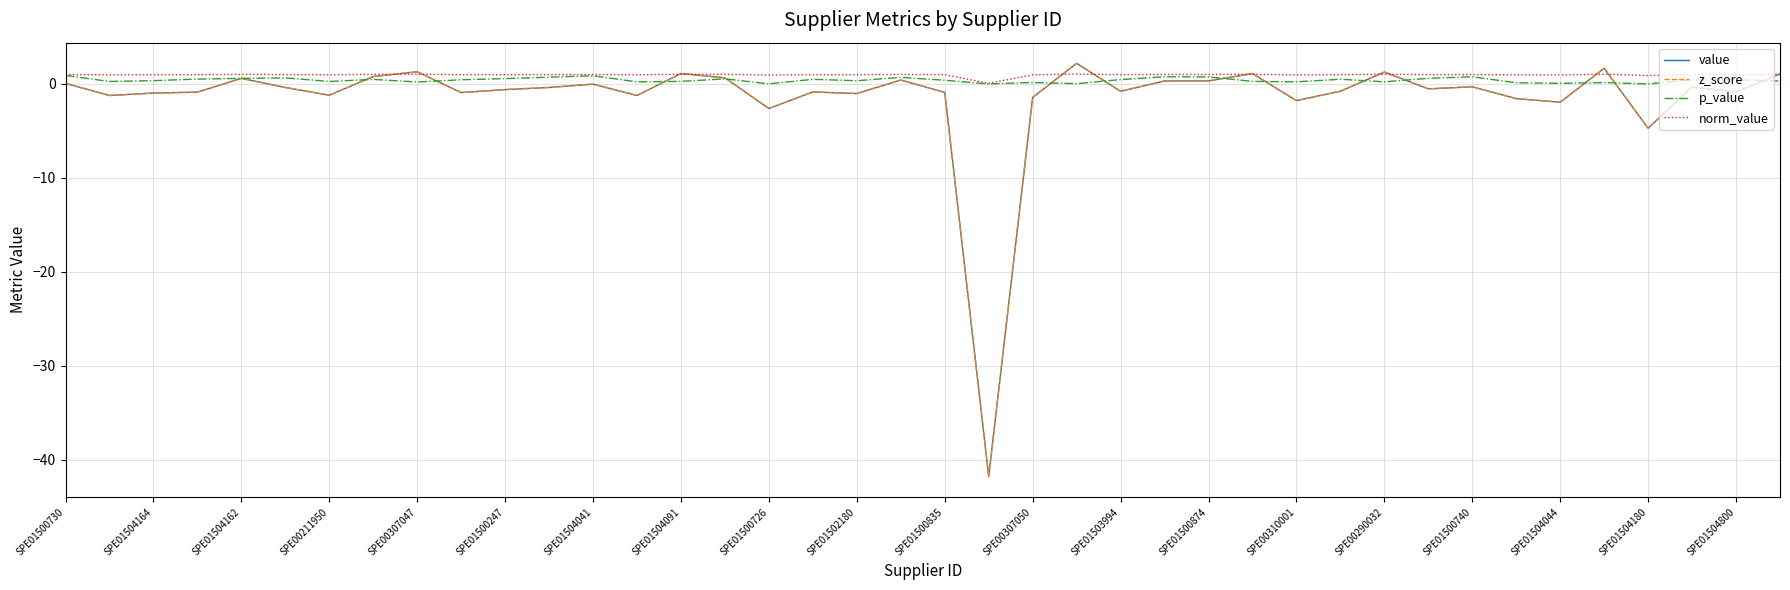

Is this an area chart (filled region under the line)?

No